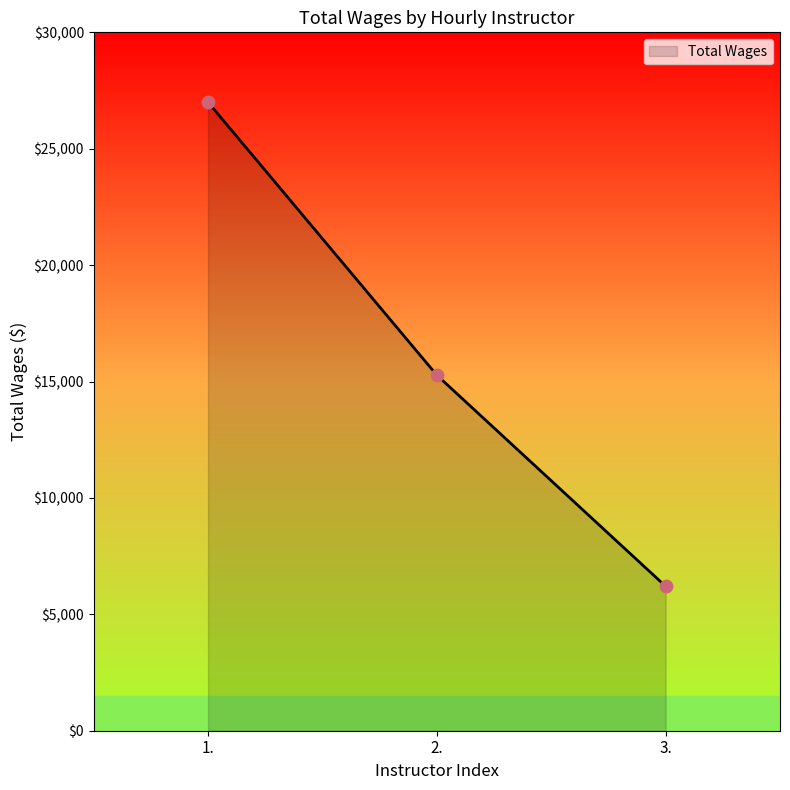

What is the change in value from 1. to 2.?

-11723